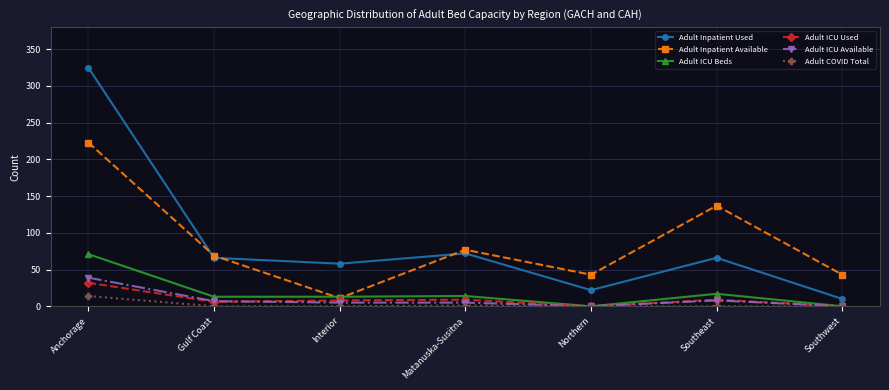

True or false: Adult ICU Available has a value of 0 at Southwest.

True